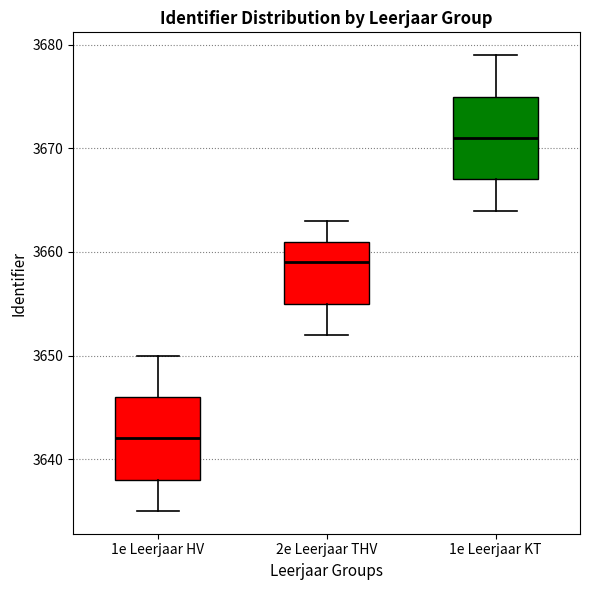

Reading left to right, read every box against the y-axis: the position of its median line, the range the box covers, and the ends of its whiskers. The values are not printed on the chart, so give them approximately, as read against the axis.

1e Leerjaar HV: median 3642, box 3638 to 3646, whiskers 3635 to 3650
2e Leerjaar THV: median 3659, box 3655 to 3661, whiskers 3652 to 3663
1e Leerjaar KT: median 3671, box 3667 to 3675, whiskers 3664 to 3679